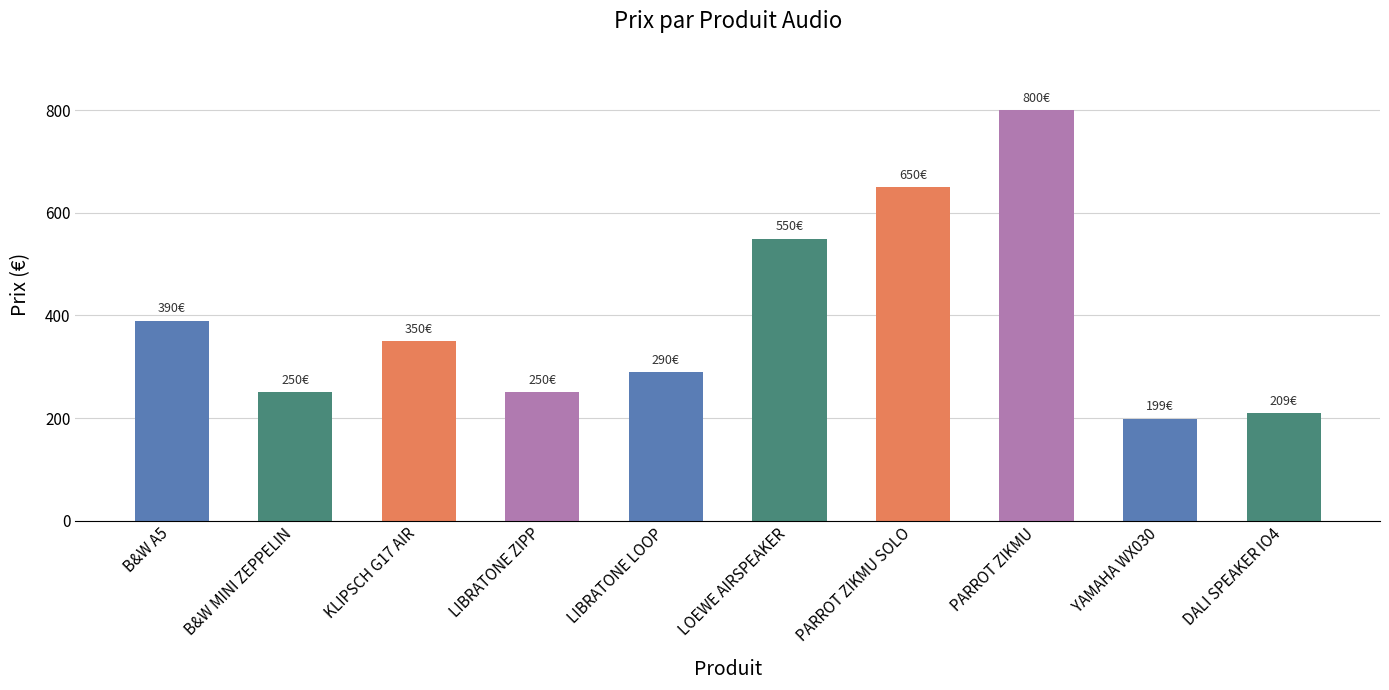

What is the sum of the values at LIBRATONE LOOP and YAMAHA WX030?

489